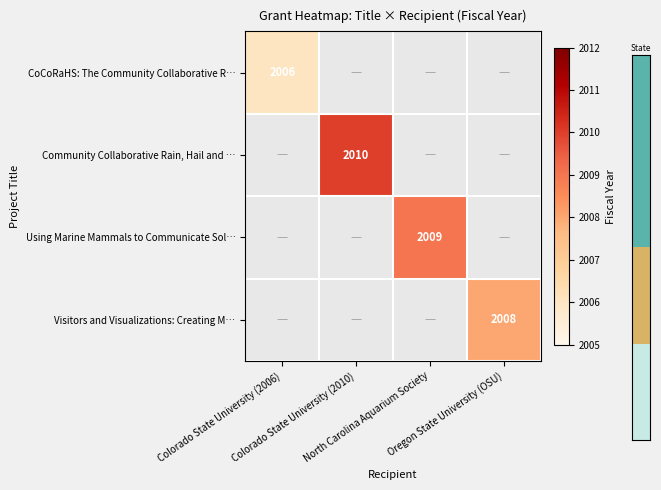

At how many categories does at least one series exceed 2008?

2